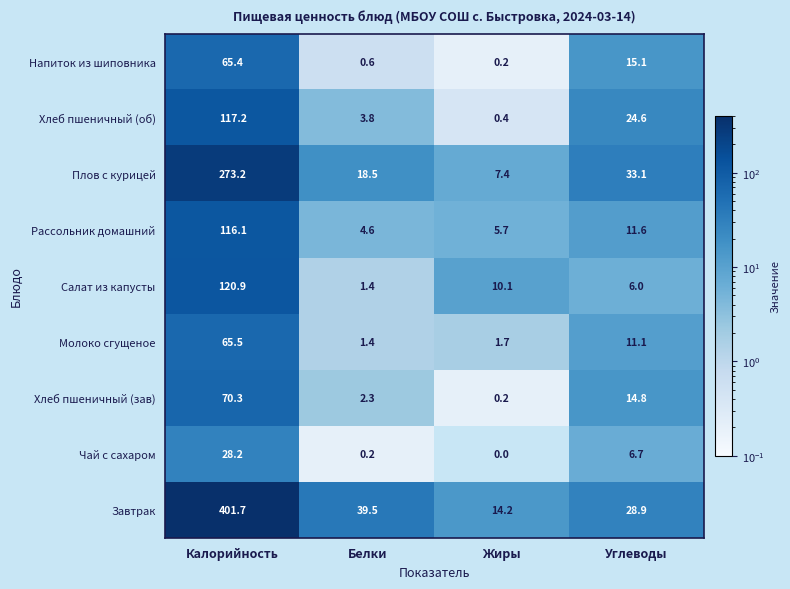

At which category is the sum across all series the highest?

Калорийность